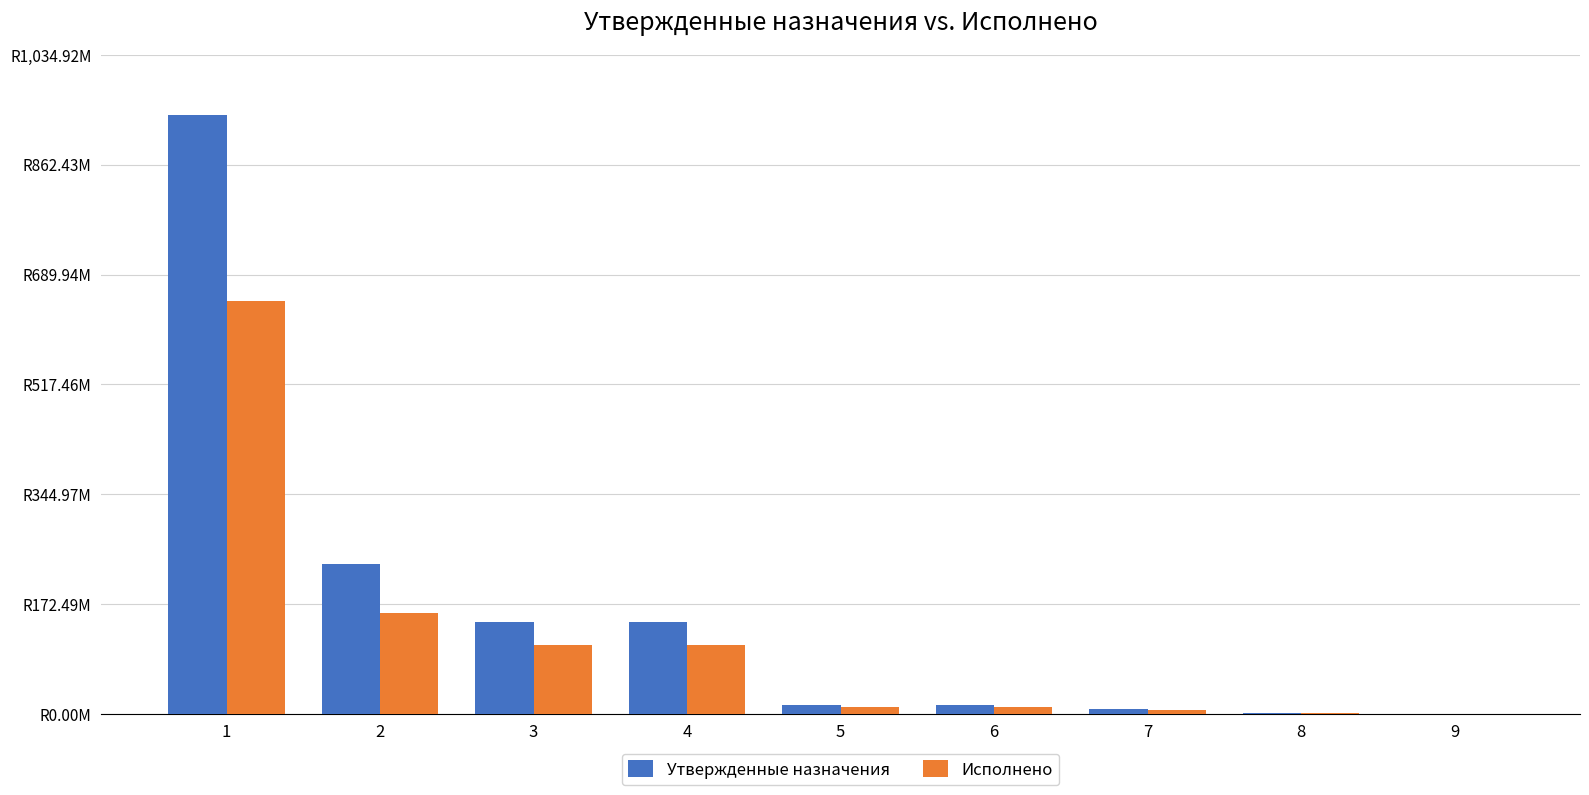

What is the total value across all series at 7?

13964509.5